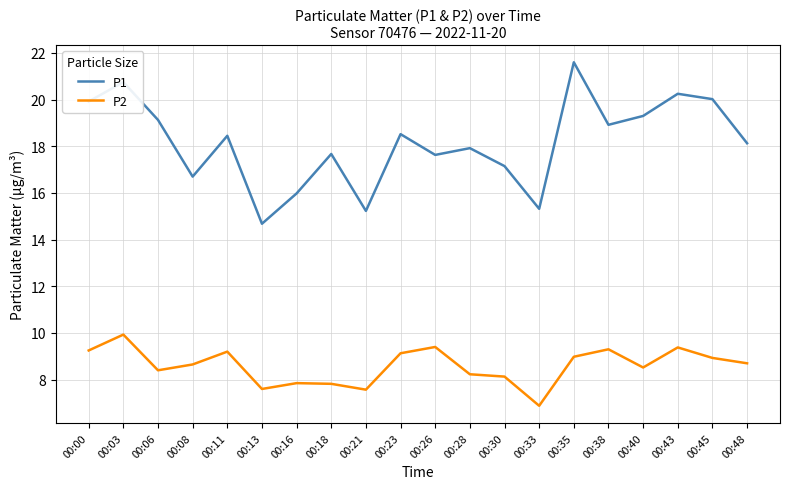

What is the difference between the highest and lowest values at 00:26?

8.2